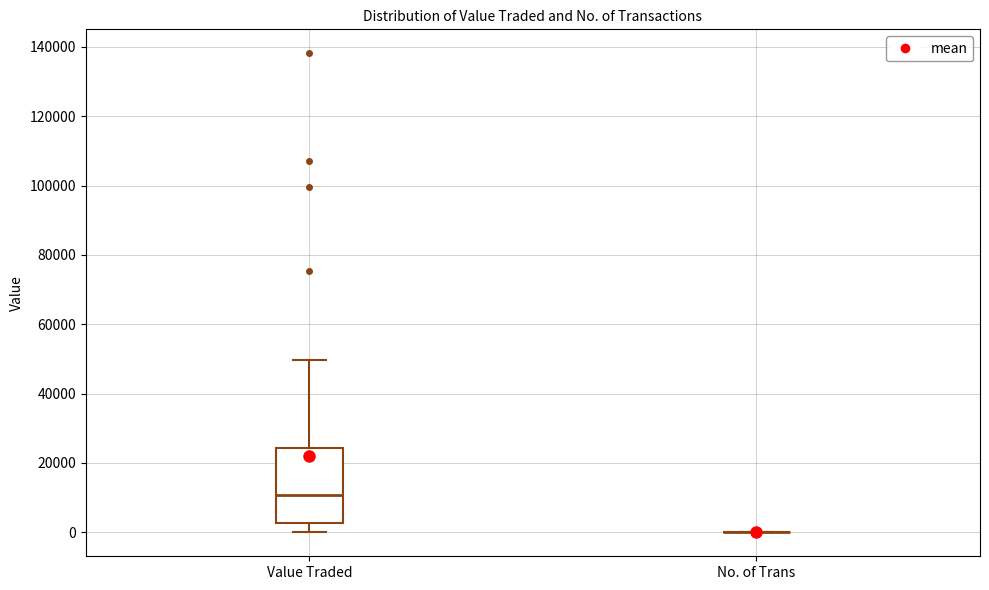

Reading left to right, read every box against the y-axis: the position of its median line, the range the box covers, and the ends of its whiskers. The values are not printed on the chart, so give them approximately, as read against the axis.

Value Traded: median 10000, box 2000 to 24000, whiskers 0 to 50000
No. of Trans: box collapsed to a line at 0, whiskers 0 to 0